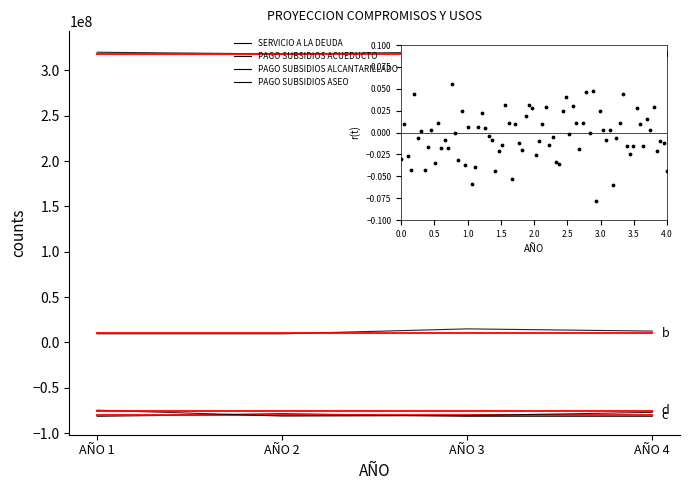

What are all the series names shown in the legend?

SERVICIO A LA DEUDA, PAGO SUBSIDIOS ACUEDUCTO, PAGO SUBSIDIOS ALCANTARILLADO, PAGO SUBSIDIOS ASEO